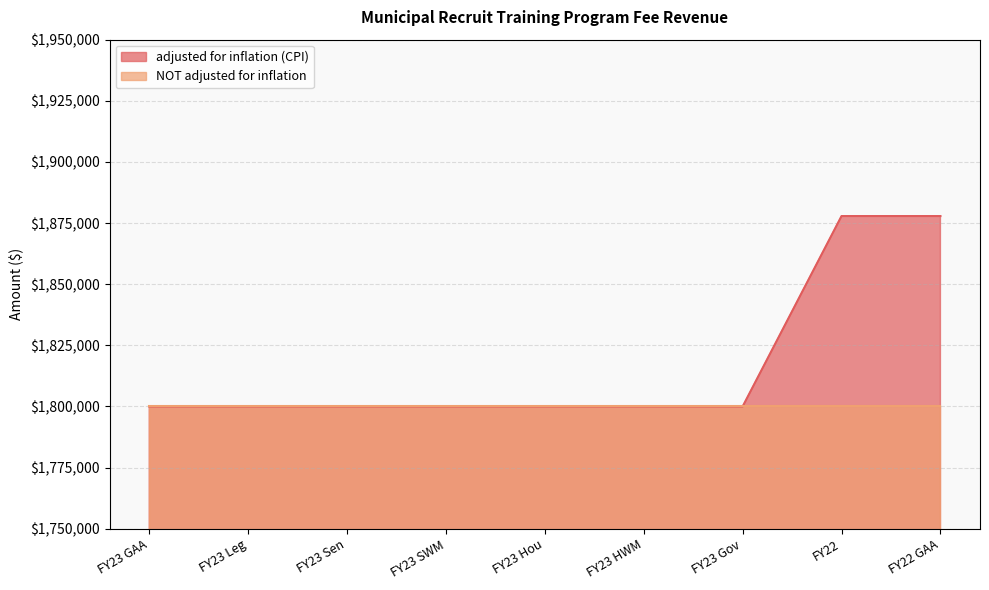

Between FY23 Leg and FY23 GAA, which is larger?

FY23 Leg